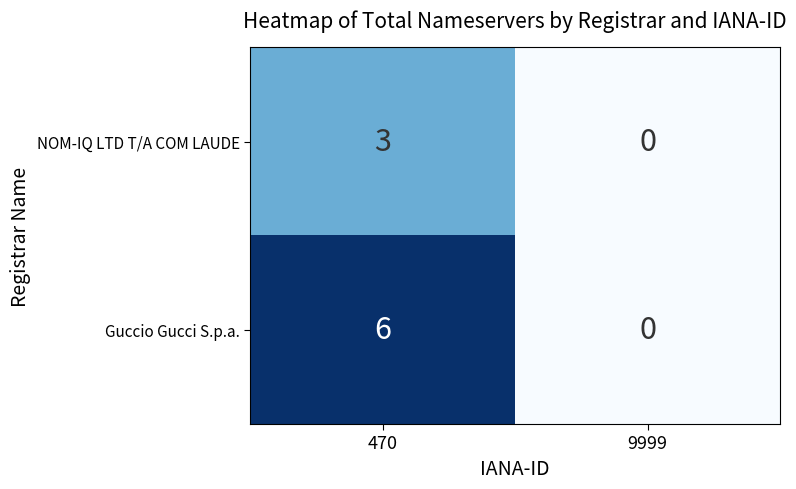

List the series in order of their peak value, highest first.

Guccio Gucci S.p.a., NOM-IQ LTD T/A COM LAUDE